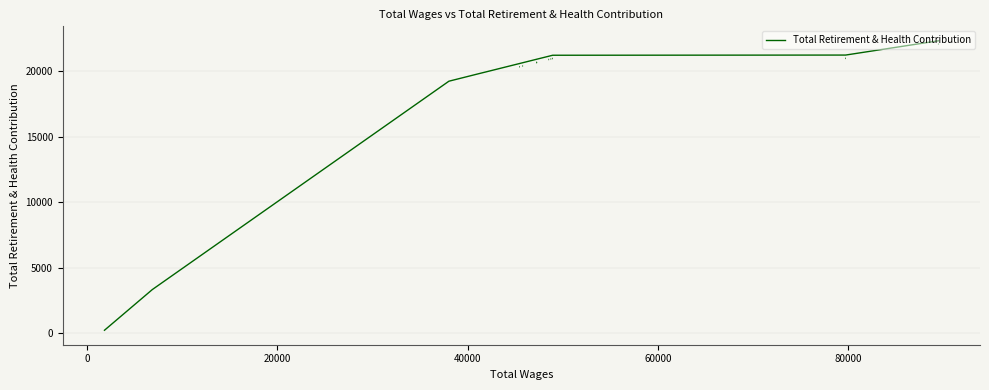

How many lines are shown in the chart?

1